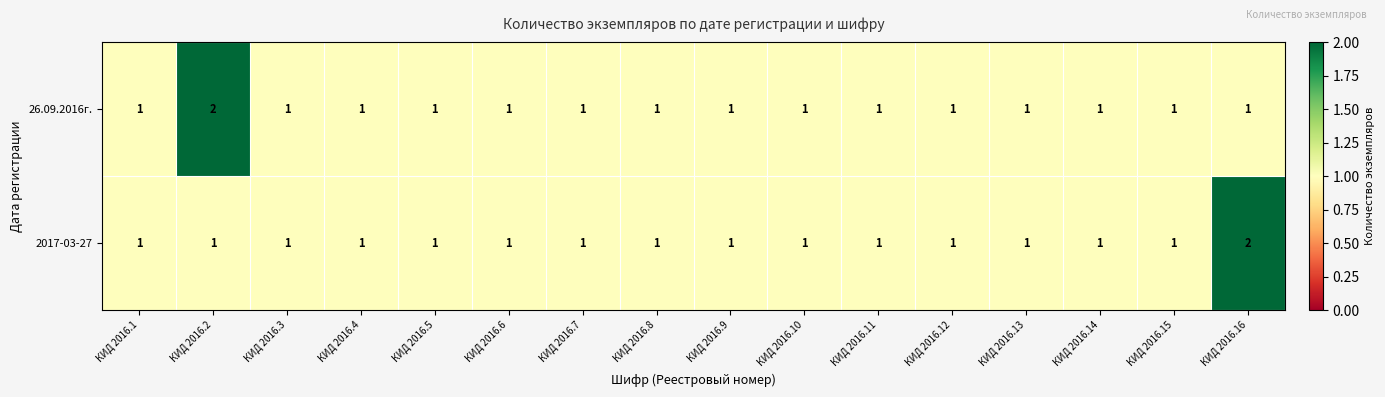

Is it true that 2017-03-27 equals 2 at КИД 2016.9?

False